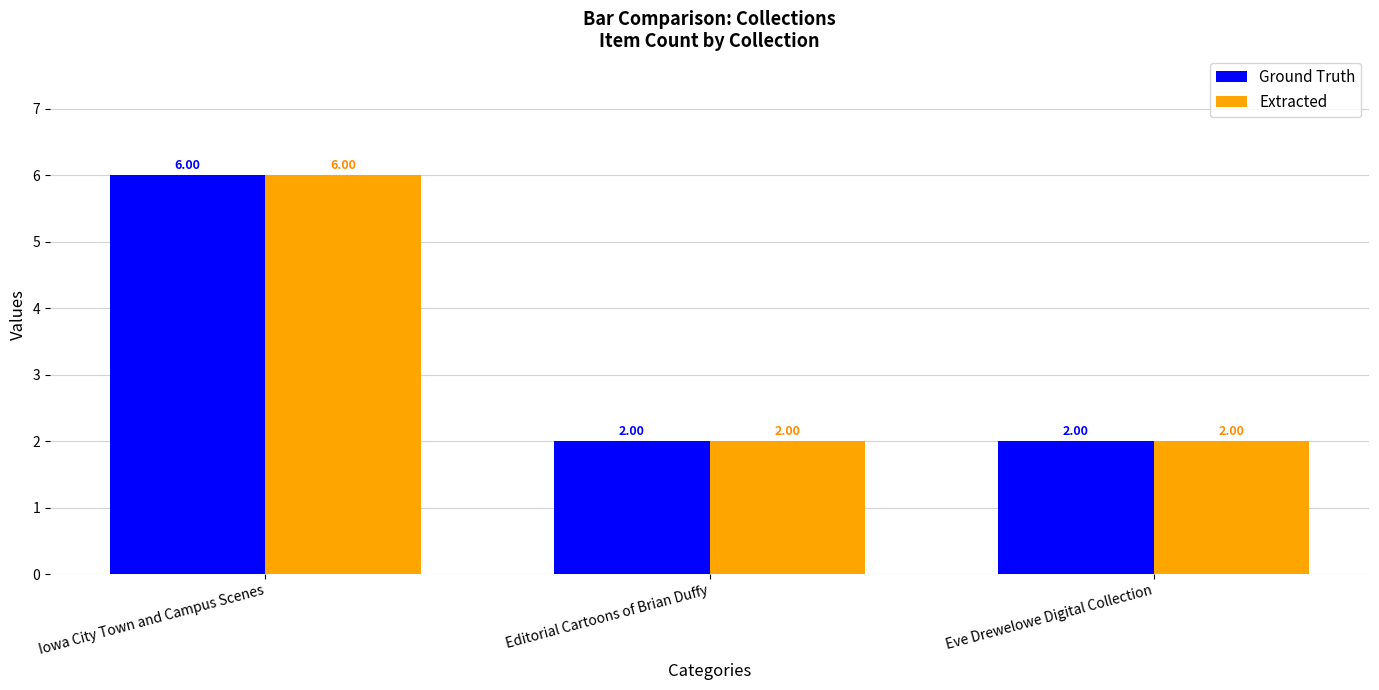

Reading left to right, what are all the values shown in this chart?

Ground Truth: 6	2	2
Extracted: 6	2	2